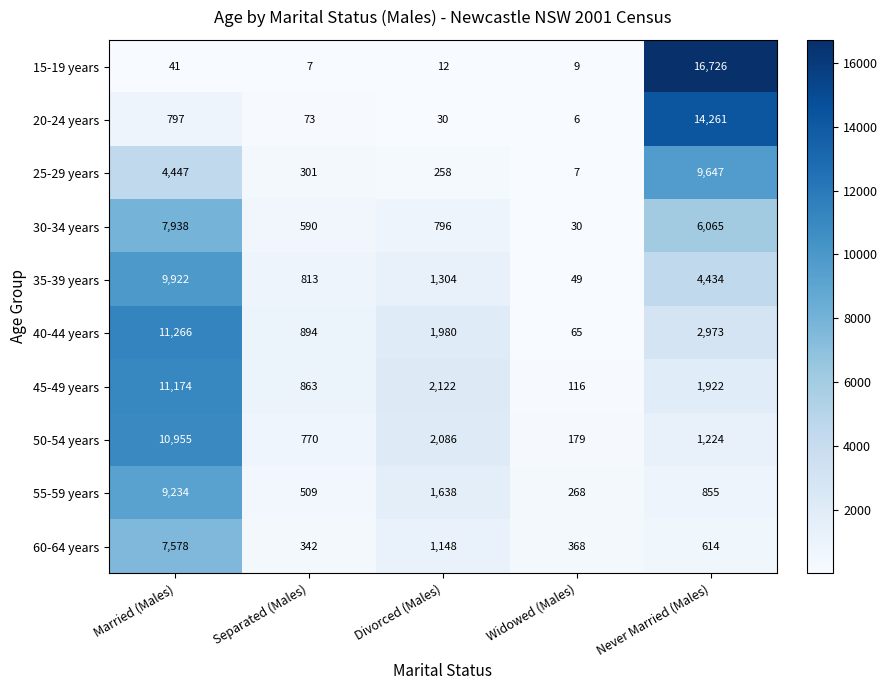

Rank the series at Divorced (Males) from highest to lowest value.

45-49 years, 50-54 years, 40-44 years, 55-59 years, 35-39 years, 60-64 years, 30-34 years, 25-29 years, 20-24 years, 15-19 years